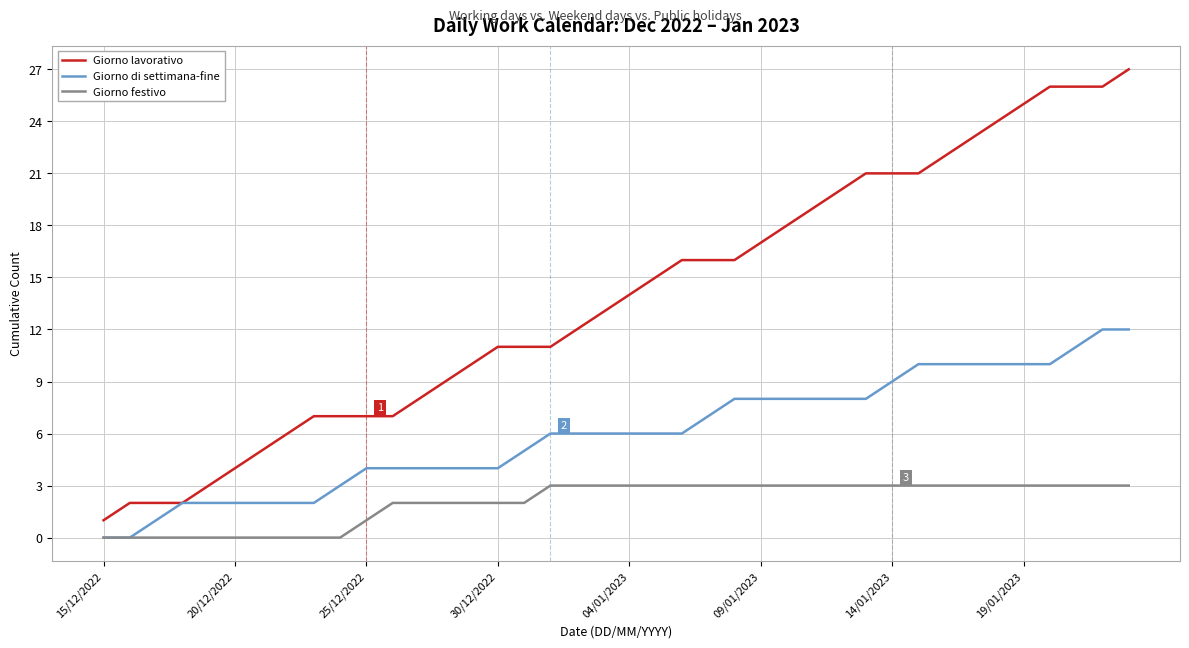

Is this an area chart (filled region under the line)?

No